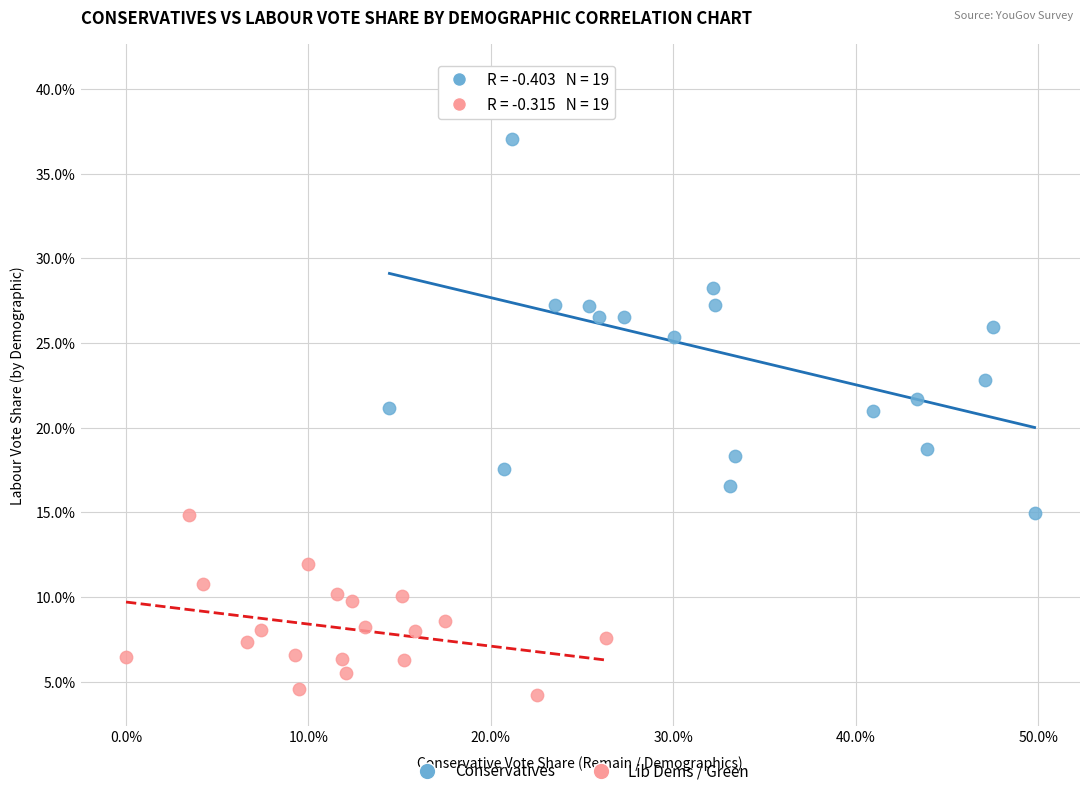

Which series contains the lowest Y value?

Lib Dems / Green